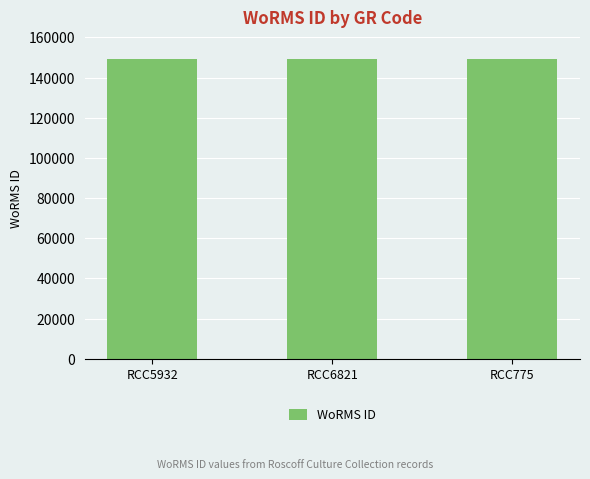

How many values are between 149022 and 149023?

3